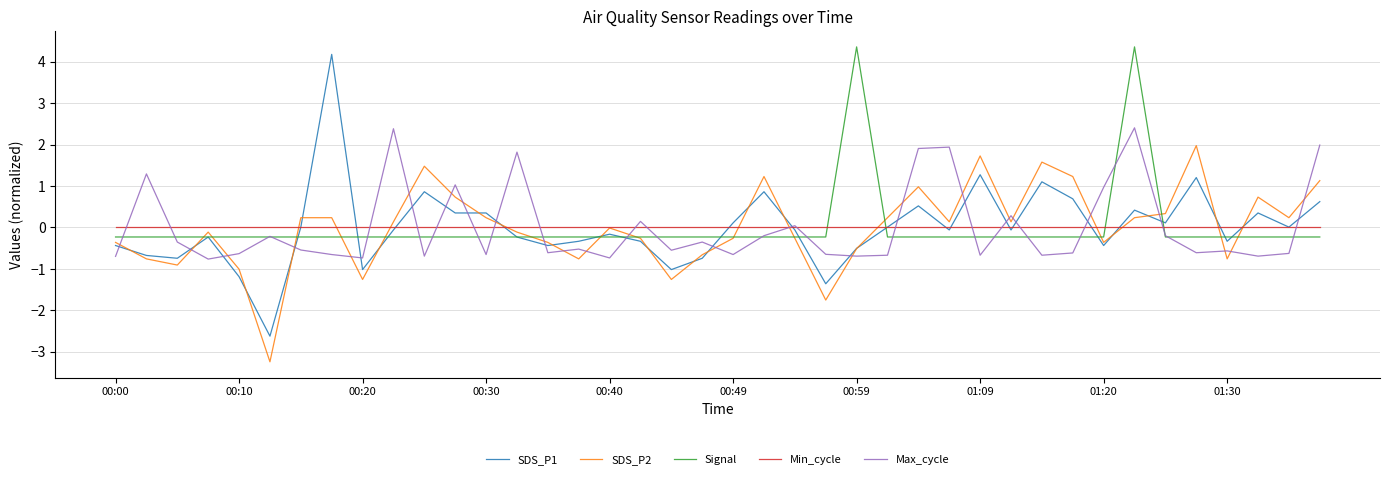

True or false: SDS_P1 and Max_cycle cross at least once.

True